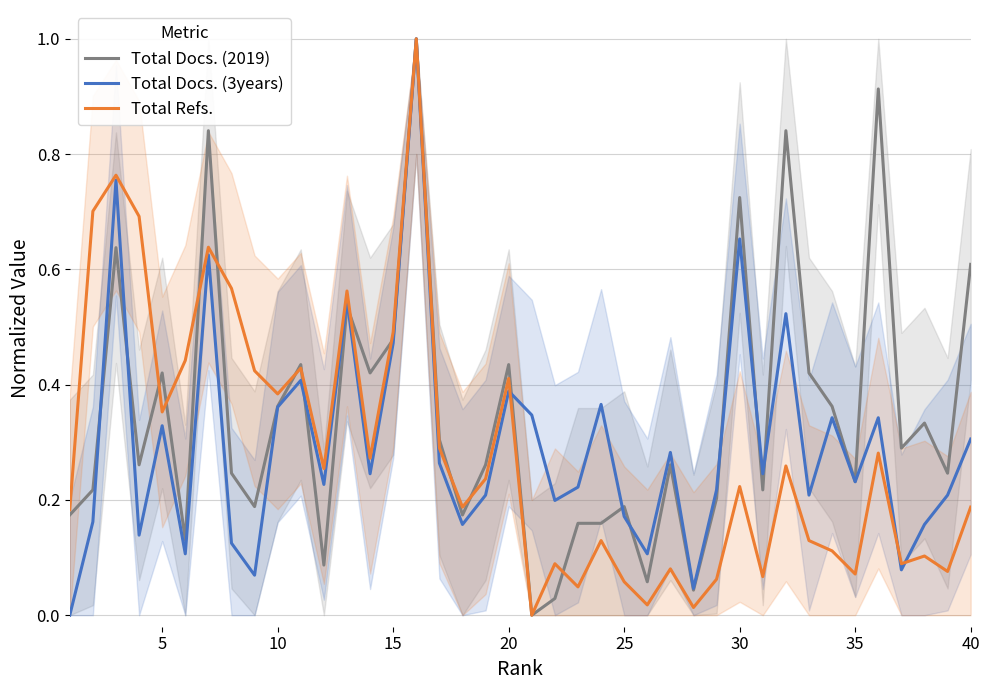

How many interior local peaks does the Total Refs. series have?

13